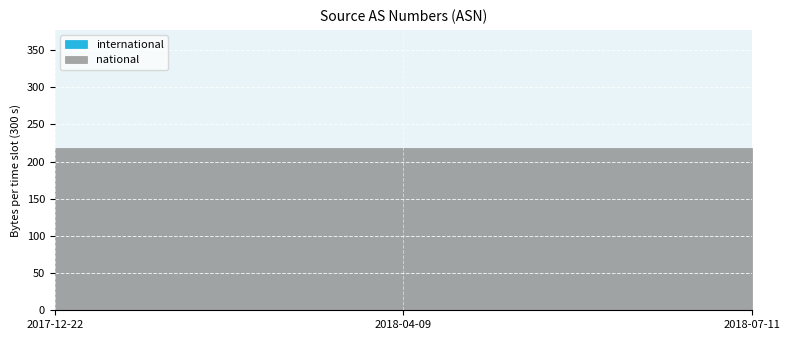

Where is national nearest to the value 218?

2017-12-22